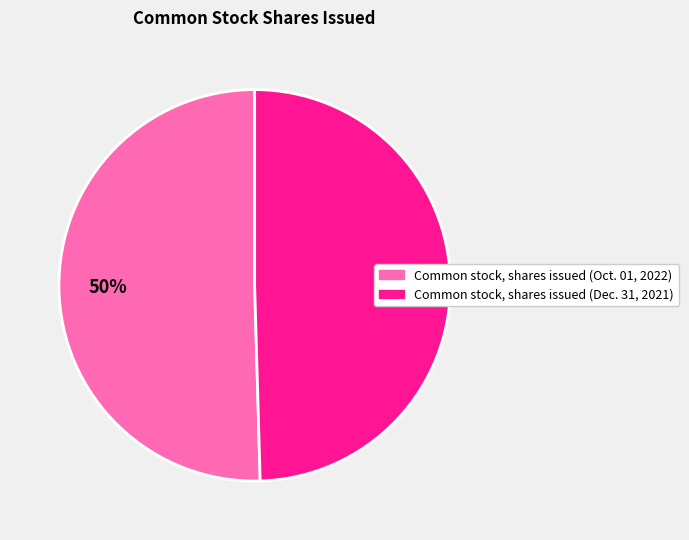

How many slices are in this pie chart?

2